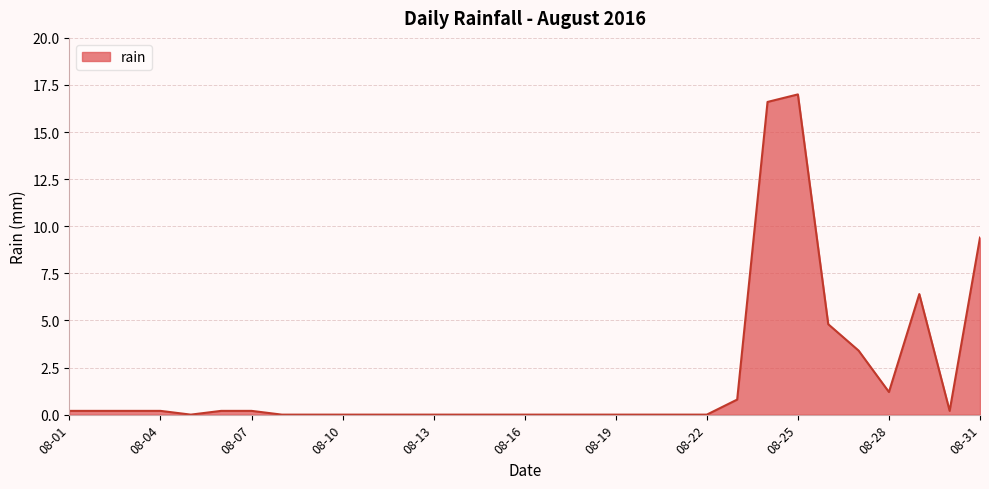

What is the difference between the maximum and minimum values?

17.0